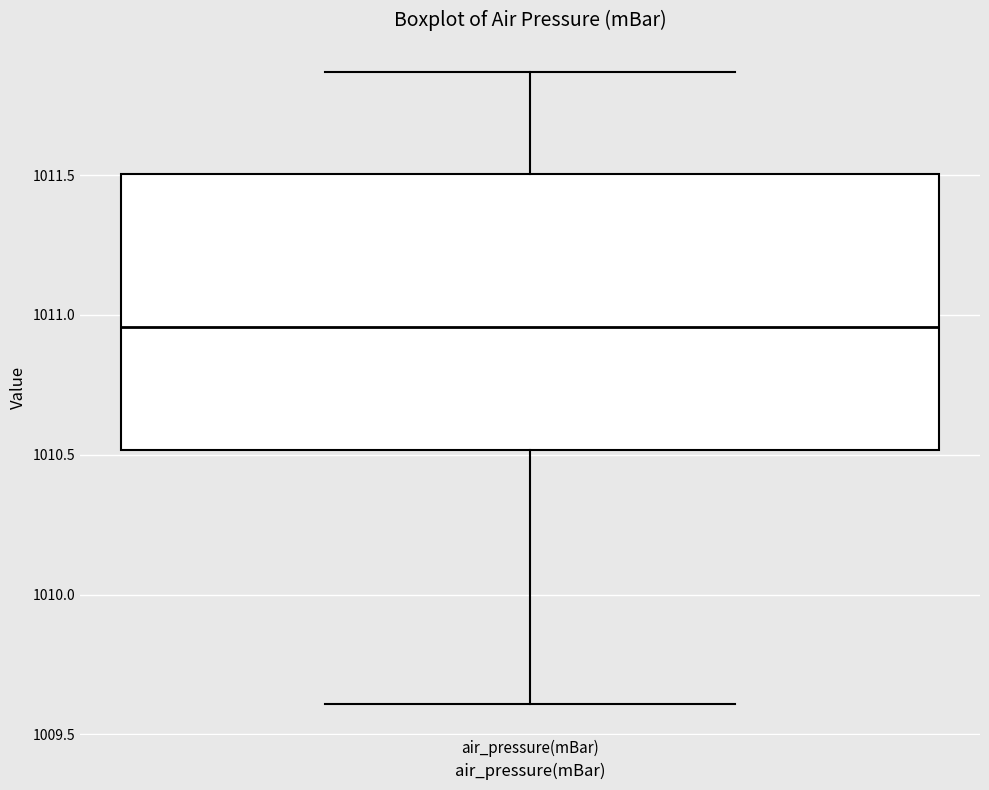

Where does the upper whisker of the box for air_pressure(mBar) end on the y-axis? The values are not printed on the chart, so give them approximately, as read against the axis.

1011.85